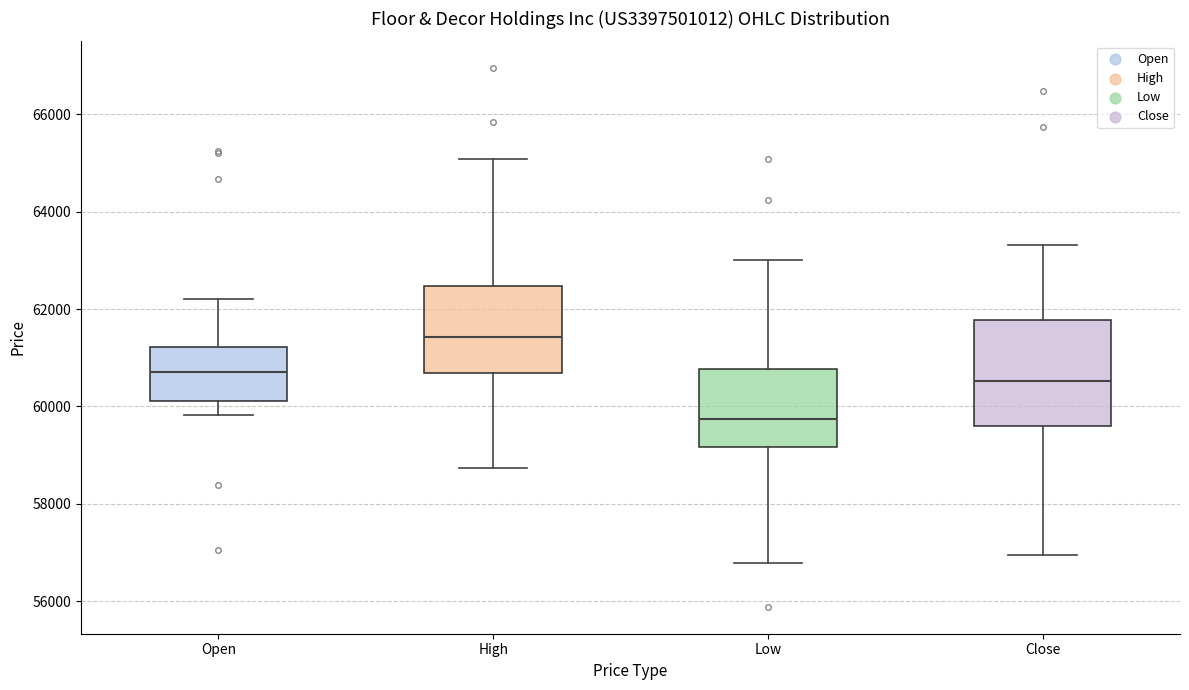

Reading left to right, read every box against the y-axis: the position of its median line, the range the box covers, and the ends of its whiskers. The values are not printed on the chart, so give them approximately, as read against the axis.

Open: median 60800, box 60200 to 61200, whiskers 59800 to 62200
High: median 61400, box 60600 to 62400, whiskers 58800 to 65000
Low: median 59800, box 59200 to 60800, whiskers 56800 to 63000
Close: median 60600, box 59600 to 61800, whiskers 57000 to 63400